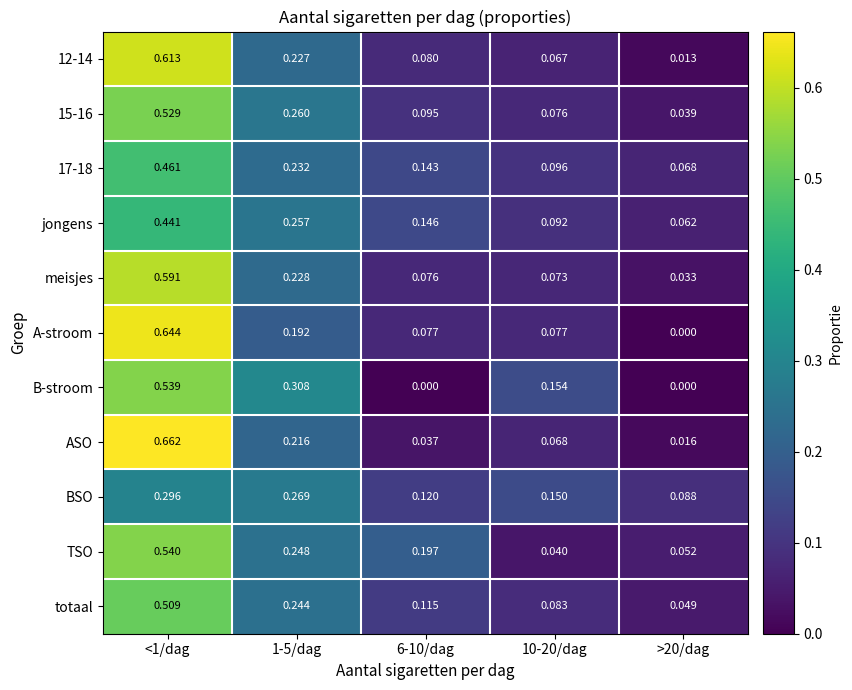

Which series has the largest total across all categories?

TSO